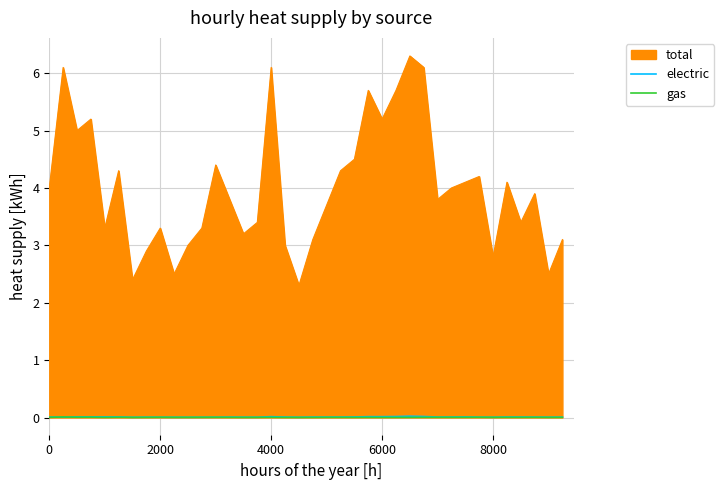

True or false: electric and total intersect in this chart.

False